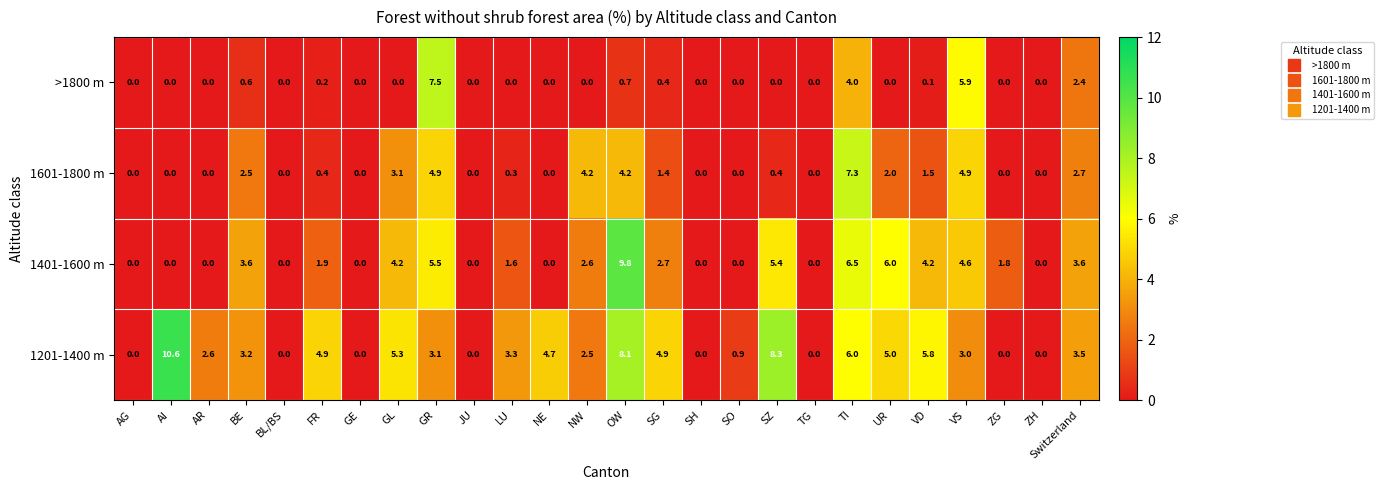

Which series has the widest spread of values?

1201-1400 m